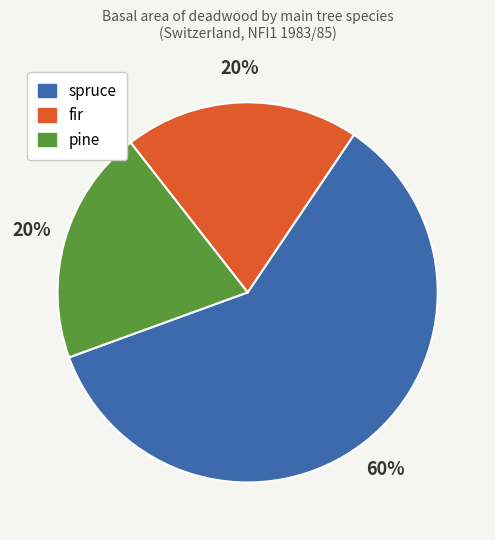

To the nearest percent, what is the difference between the largest and smallest slice percentages?

40%